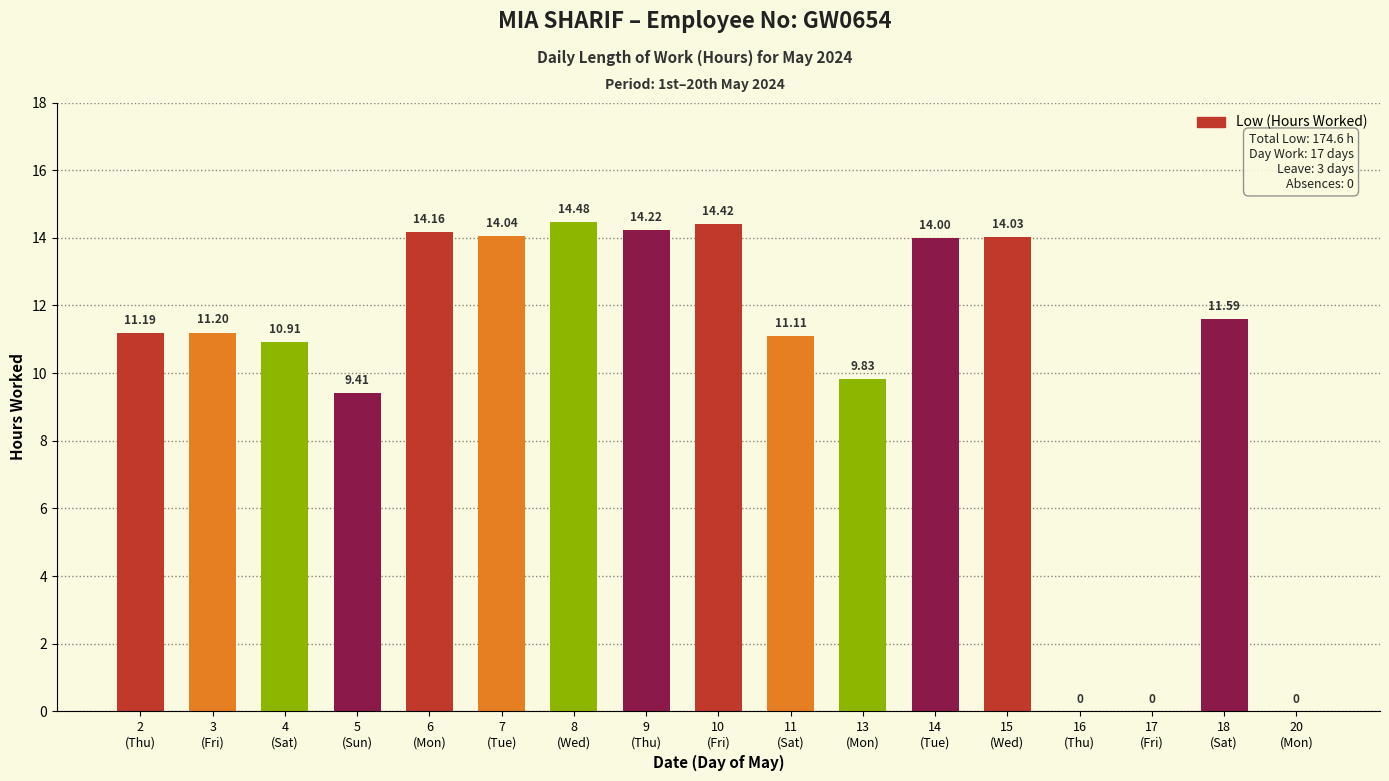

Reading left to right, list all the values displayed in this chart.

2
(Thu)=11.2	3
(Fri)=11.2	4
(Sat)=10.9	5
(Sun)=9.4	6
(Mon)=14.2	7
(Tue)=14.0	8
(Wed)=14.5	9
(Thu)=14.2	10
(Fri)=14.4	11
(Sat)=11.1	13
(Mon)=9.8	14
(Tue)=14.0	15
(Wed)=14.0	16
(Thu)=0.0	17
(Fri)=0.0	18
(Sat)=11.6	20
(Mon)=0.0